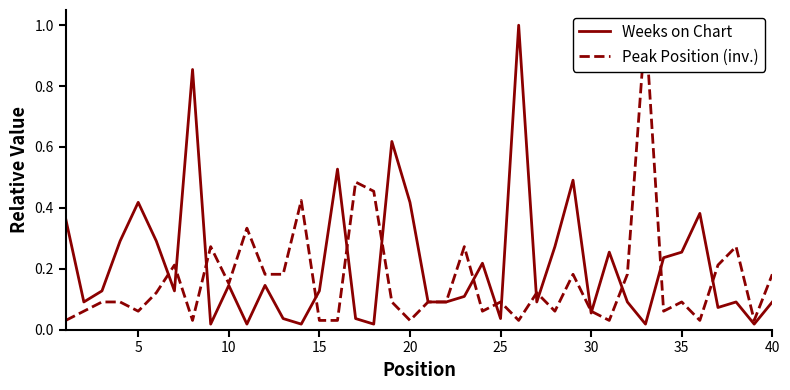

How many interior local peaks does the Peak Position (inv.) series have?

12